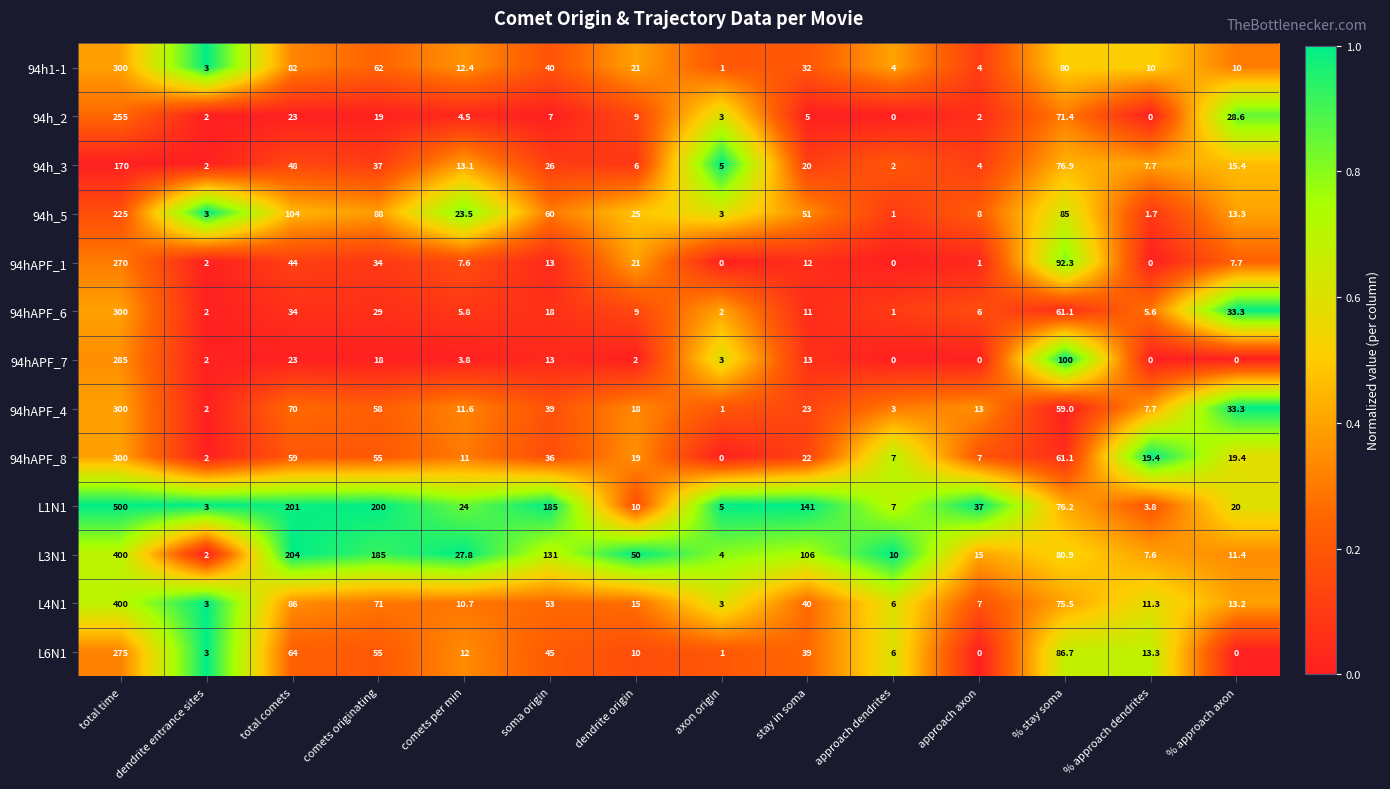

Which series has the largest range (max minus min)?

L1N1